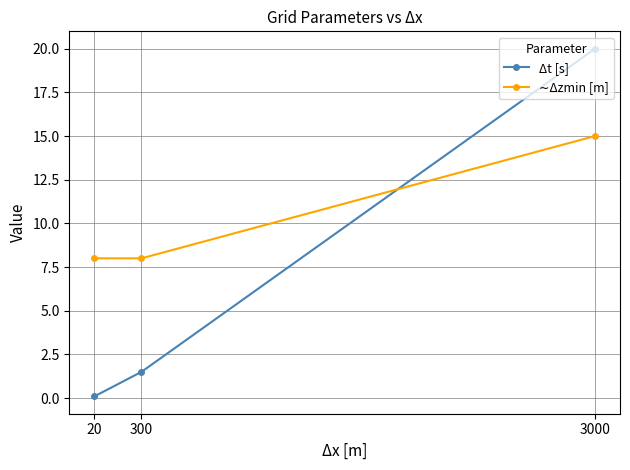

What is the sum of all Δt [s] values?

21.6